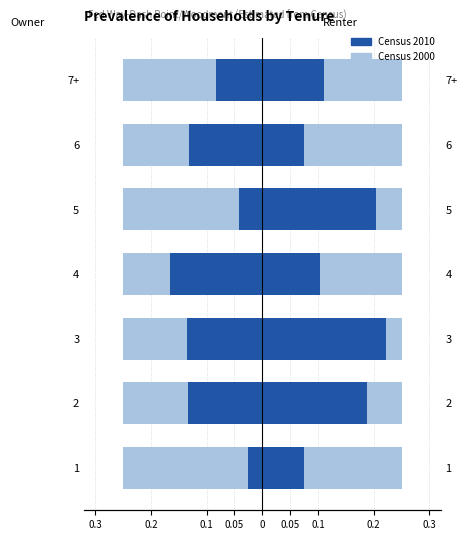

Which series has the largest range (max minus min)?

Census 2010